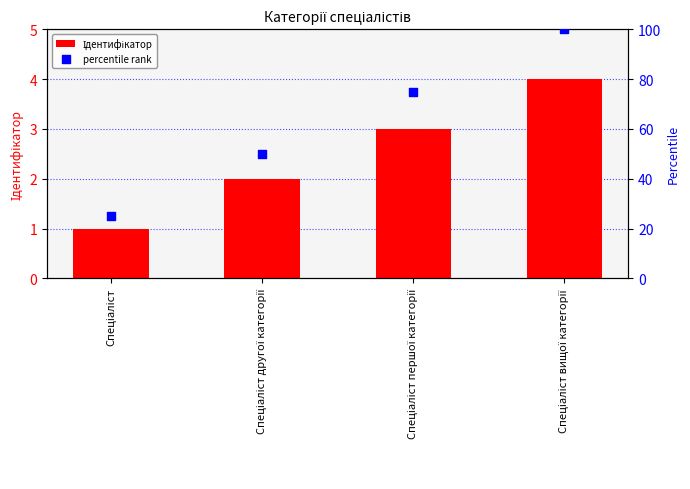

What is the total value across all series at Спеціаліст першої категорії?

78